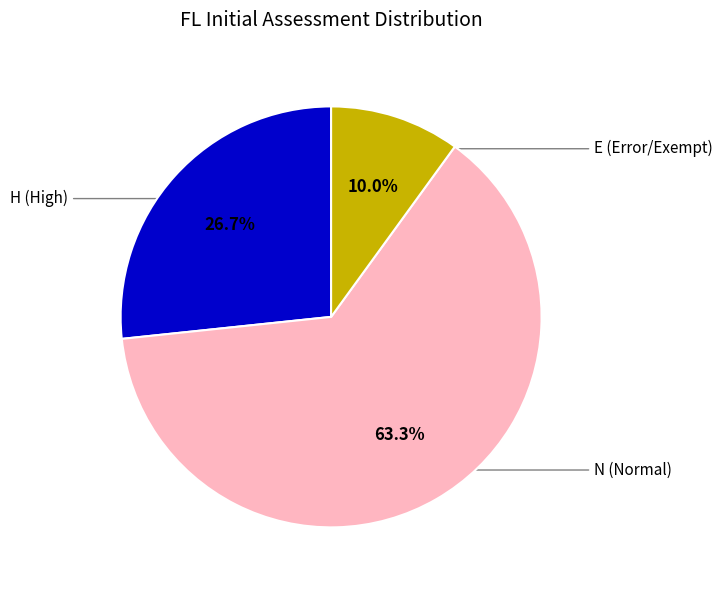

To the nearest percent, what percentage of the pie is H?

27%